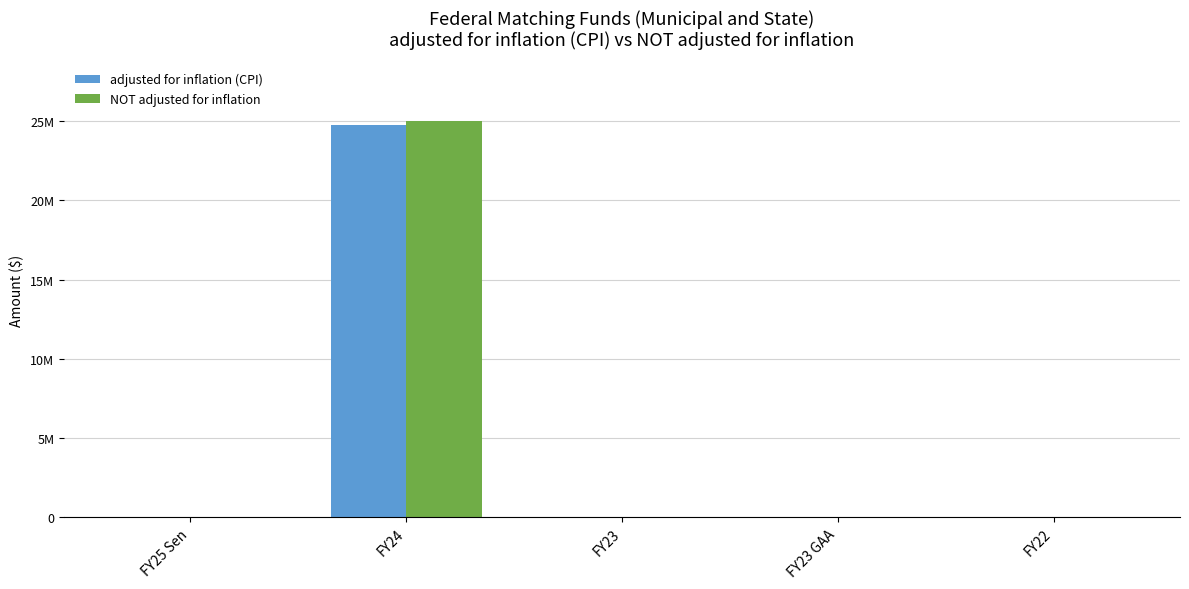

What are all the series names shown in the legend?

adjusted for inflation (CPI), NOT adjusted for inflation